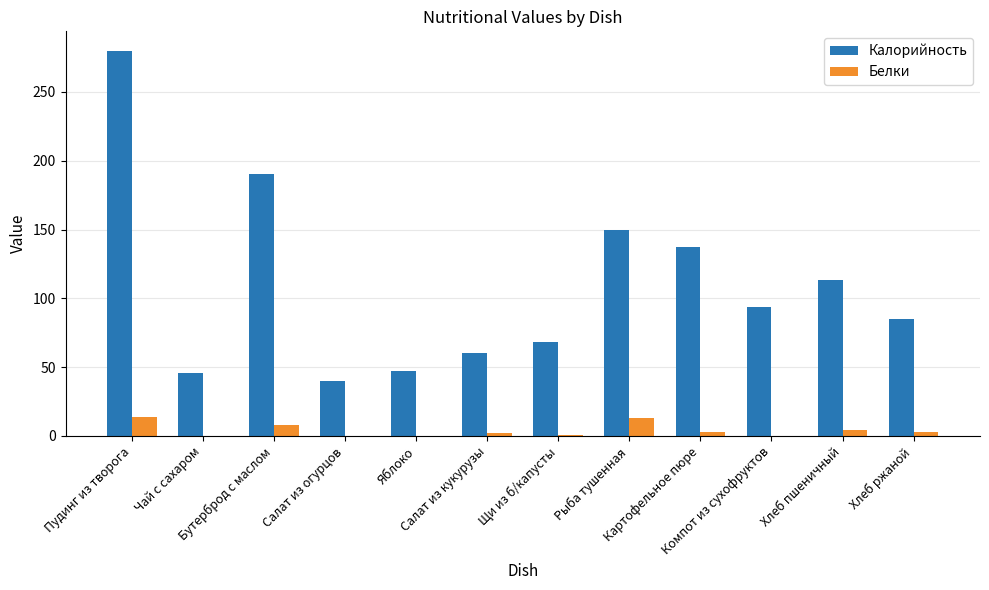

Which series has the largest total across all categories?

Калорийность